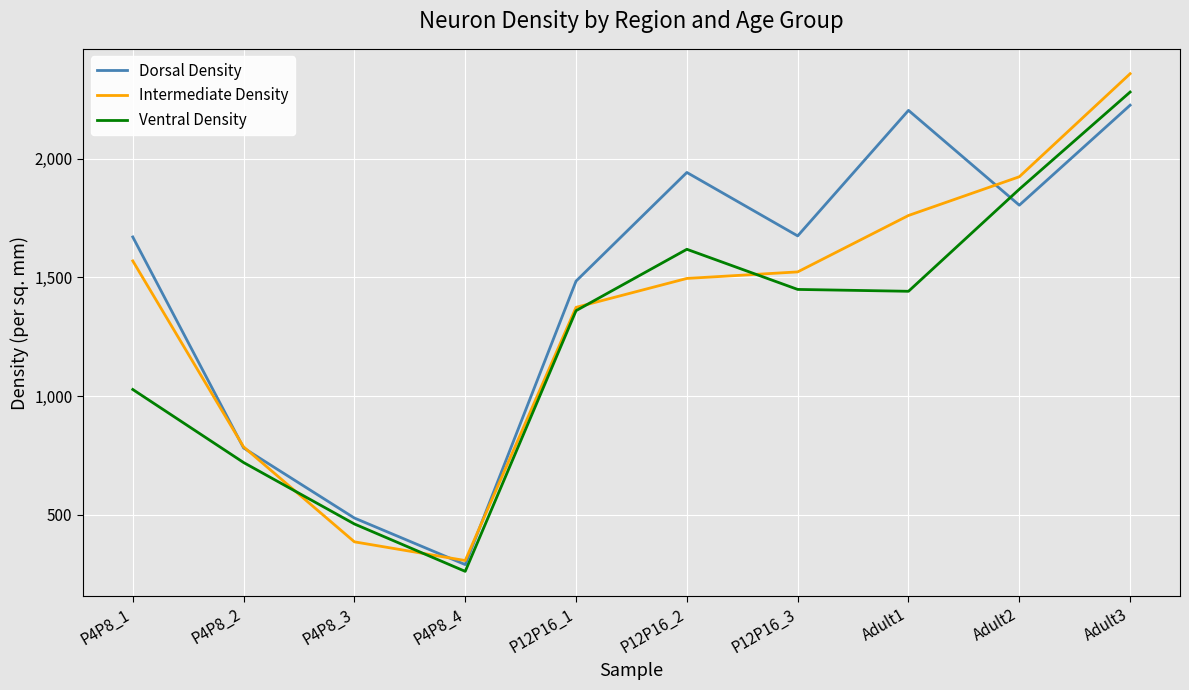

After their last crossing, which series has the higher values: Dorsal Density or Intermediate Density?

Intermediate Density